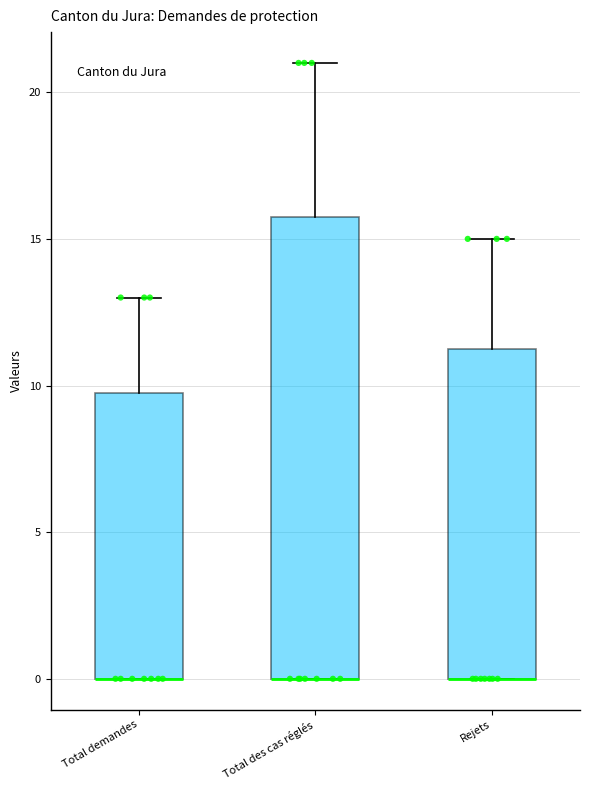

Comparing the boxes themselves (not the whiskers), which one is the tallest?

Total des cas réglés